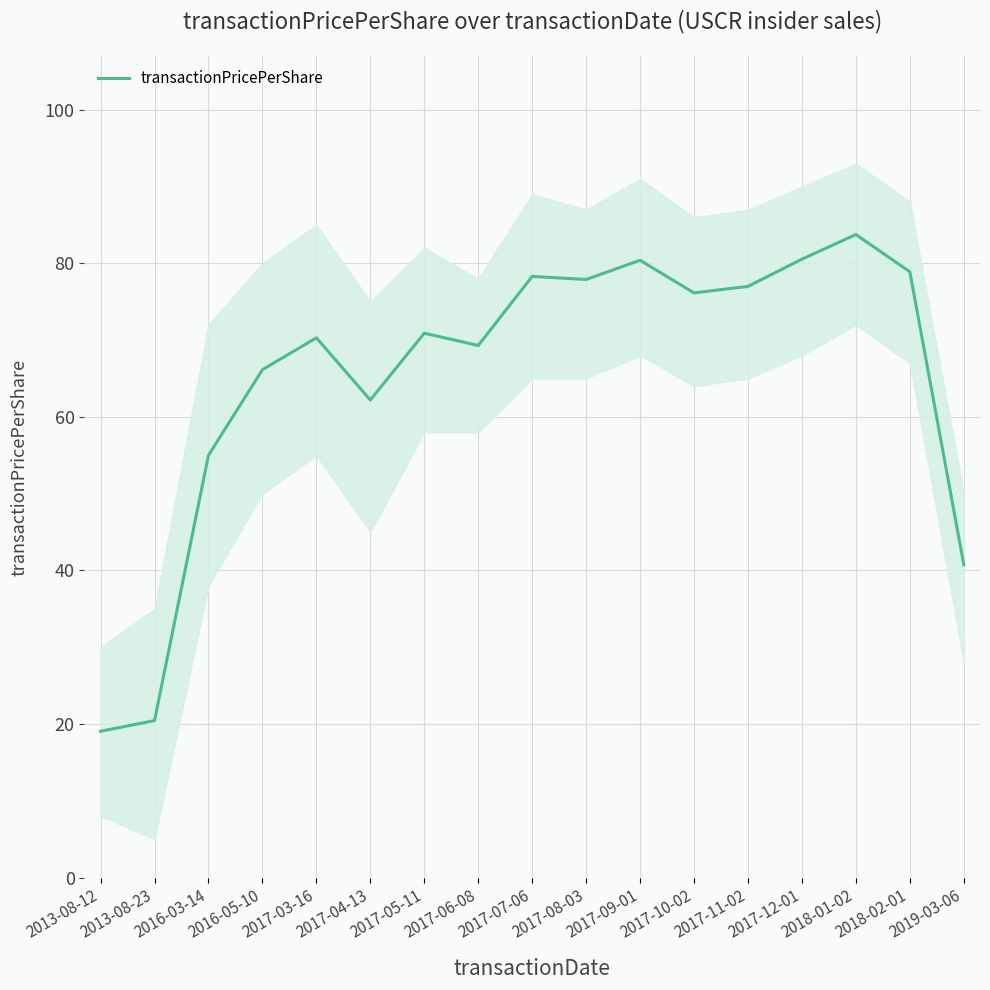

Rank the categories by value from lowest to highest.

2013-08-12, 2013-08-23, 2019-03-06, 2016-03-14, 2017-04-13, 2016-05-10, 2017-06-08, 2017-03-16, 2017-05-11, 2017-10-02, 2017-11-02, 2017-08-03, 2017-07-06, 2018-02-01, 2017-09-01, 2017-12-01, 2018-01-02